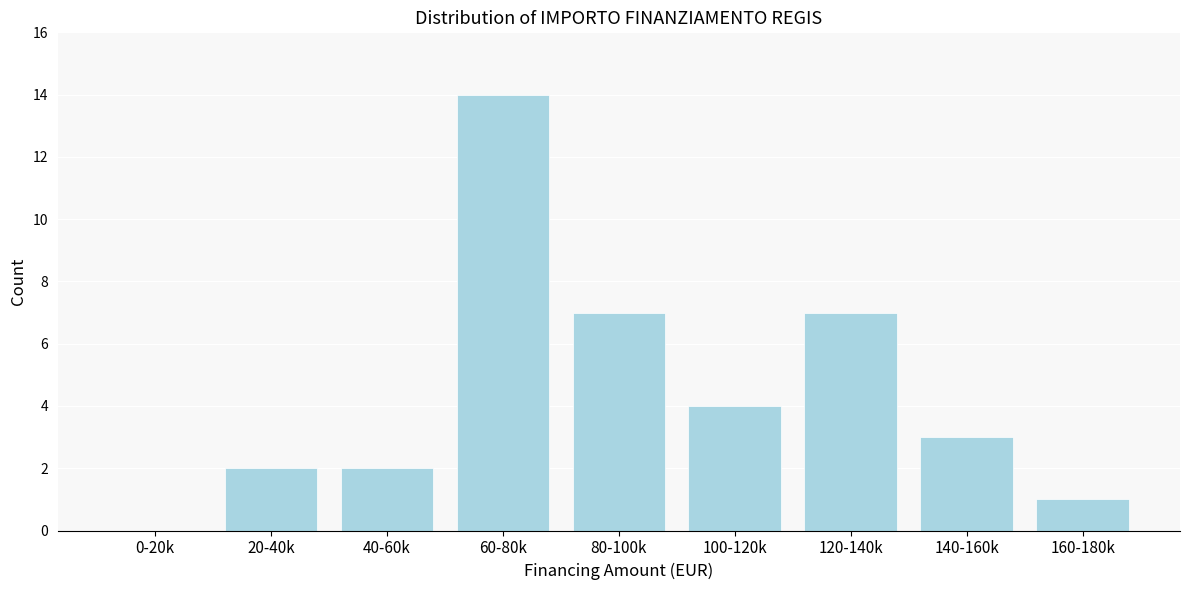

Reading left to right, transcribe all the data shown in this chart.

0-20k=0	20-40k=2	40-60k=2	60-80k=14	80-100k=7	100-120k=4	120-140k=7	140-160k=3	160-180k=1